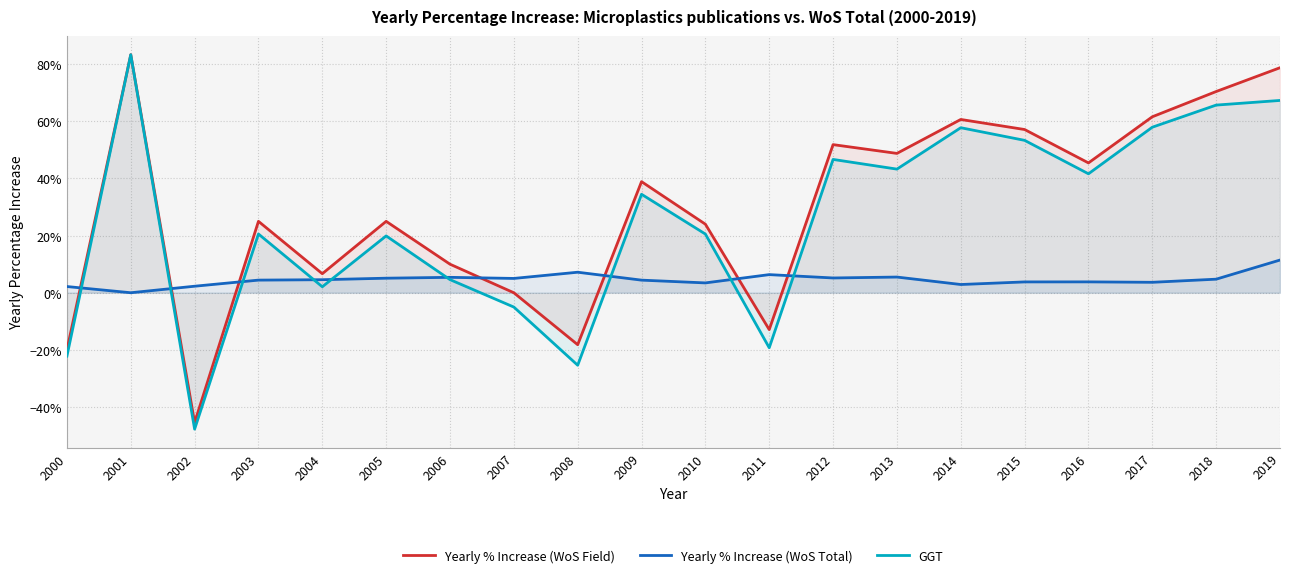

Read the Yearly % Increase (WoS Total) value at 2005.

0.1